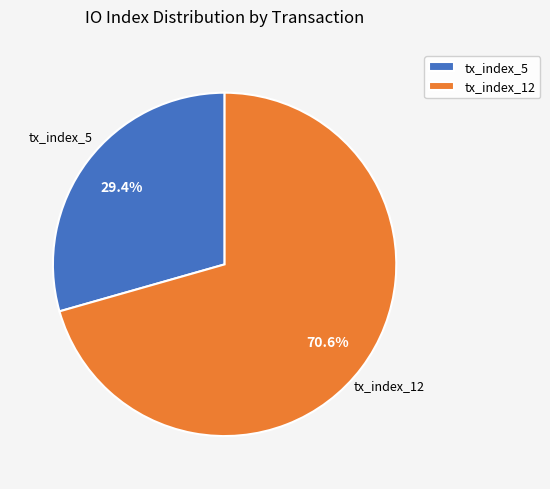

Which category accounts for the majority?

tx_index_12